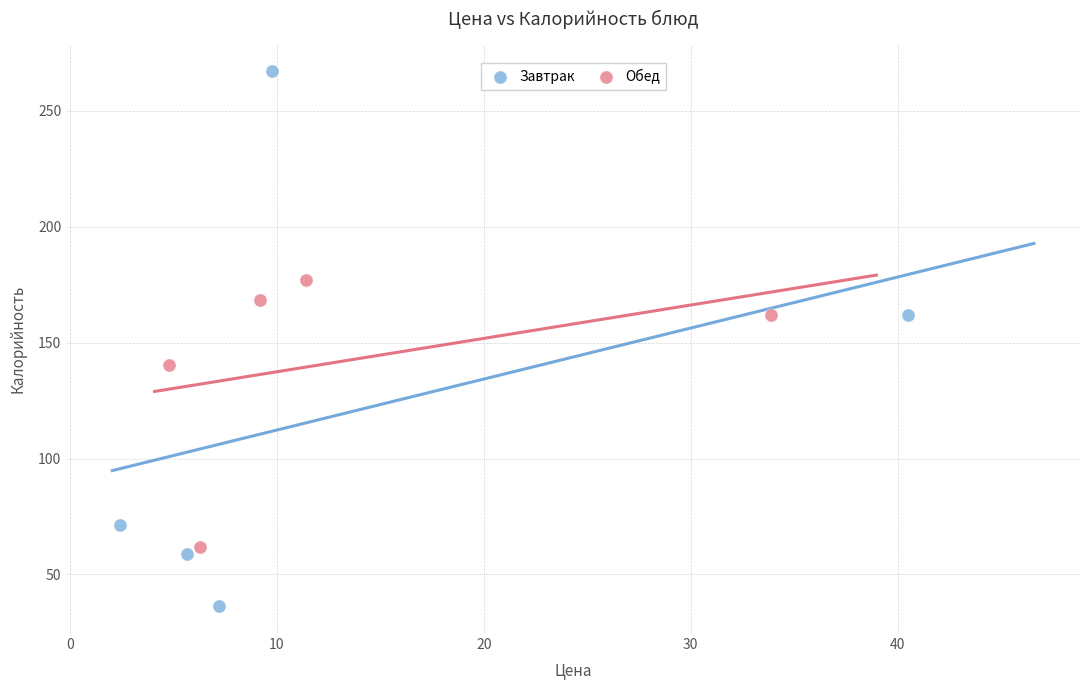

What are all the series names shown in the legend?

Завтрак, Обед